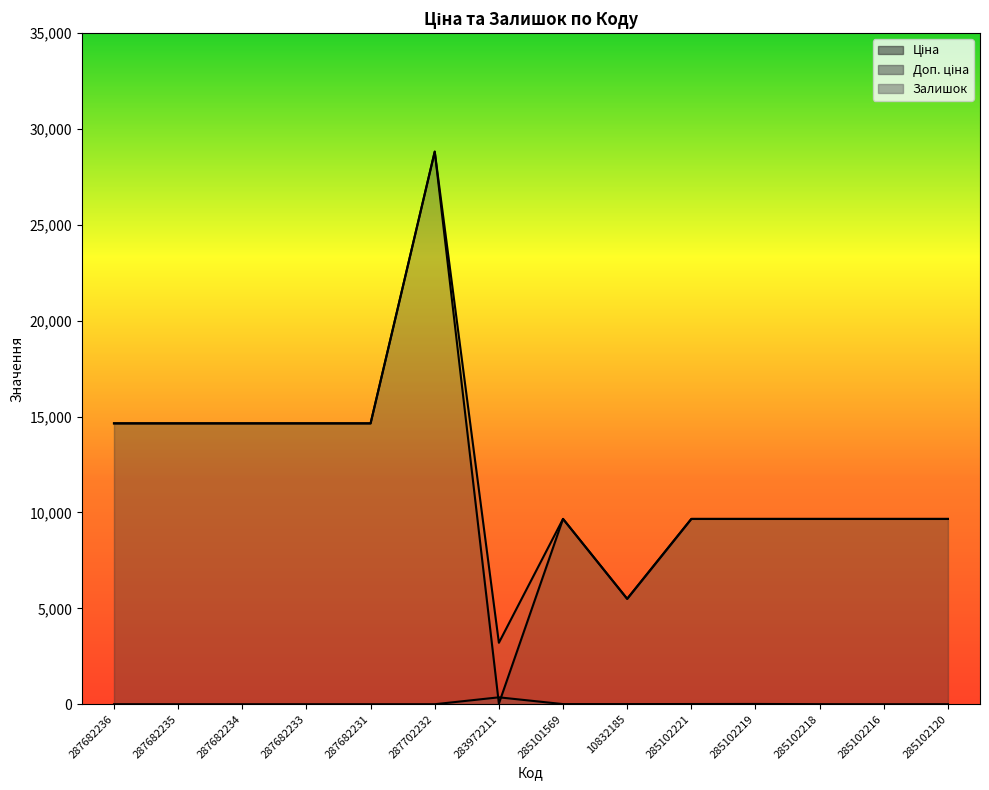

Where is the first local maximum for Залишок?

283972211